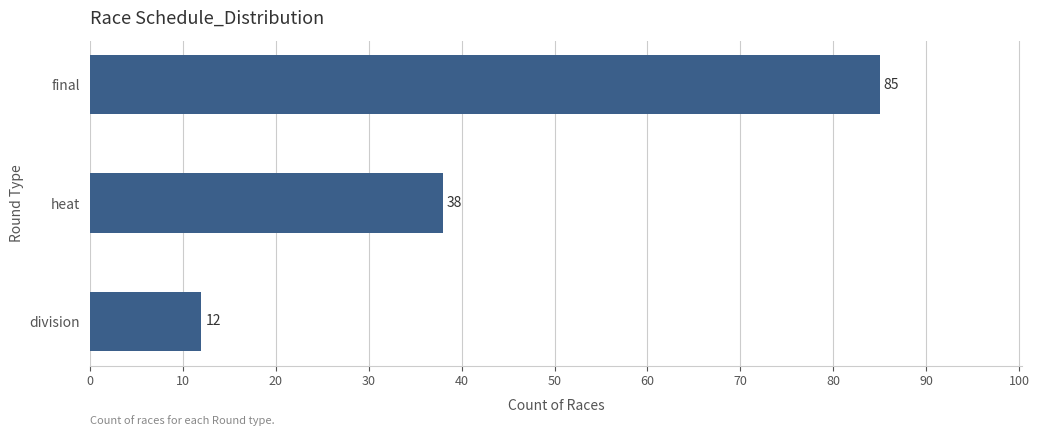

Rank the categories by value from highest to lowest.

final, heat, division